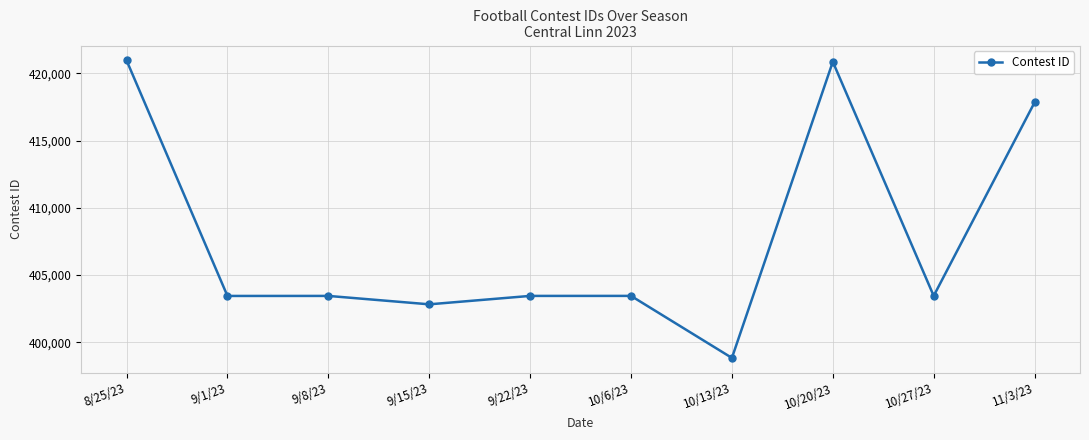

What is the value of the 5th point from the left?

403452